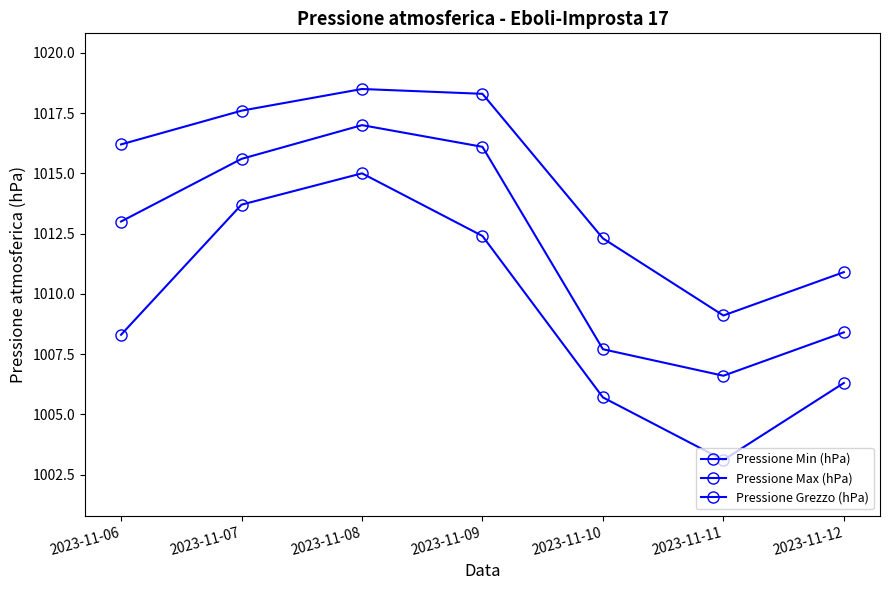

What is the sum of all Pressione Grezzo (hPa) values?

7084.4